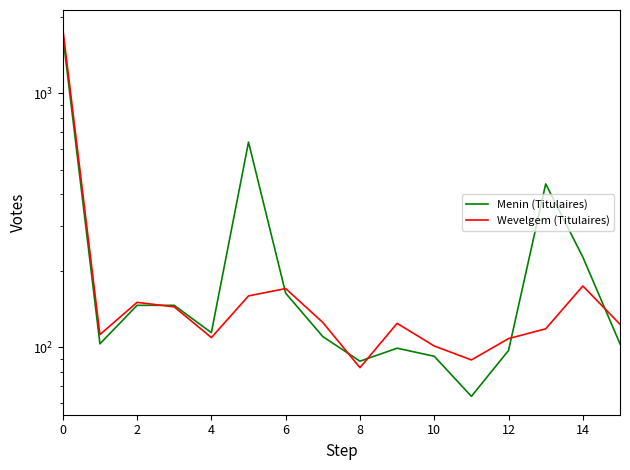

Between 4 and 15, which series saw the biggest shift?

Menin (Titulaires)